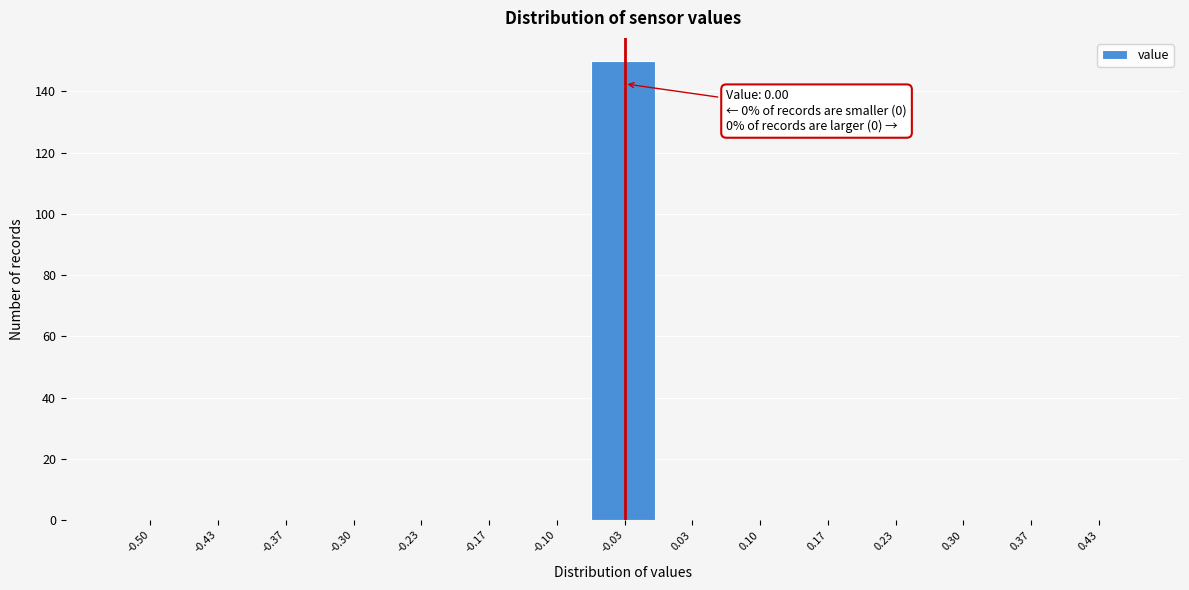

Reading left to right, what are all the values shown in this chart?

-0.50=0	-0.43=0	-0.37=0	-0.30=0	-0.23=0	-0.17=0	-0.10=0	-0.03=150	0.03=0	0.10=0	0.17=0	0.23=0	0.30=0	0.37=0	0.43=0